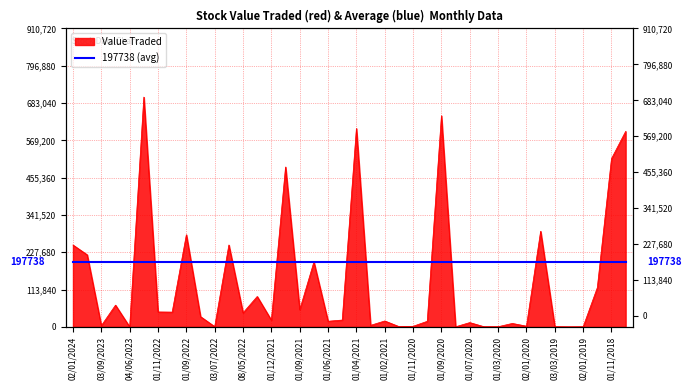

Where is the first local minimum?

03/09/2023